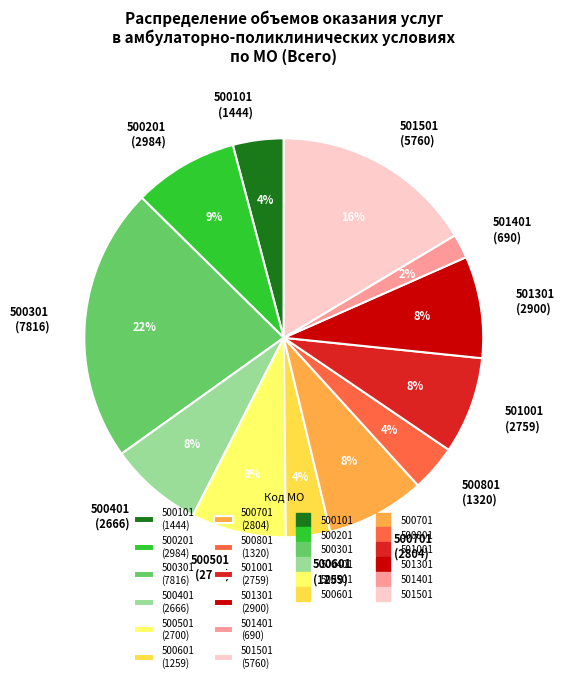

To the nearest percent, what is the difference between the largest and smallest slice percentages?

20%